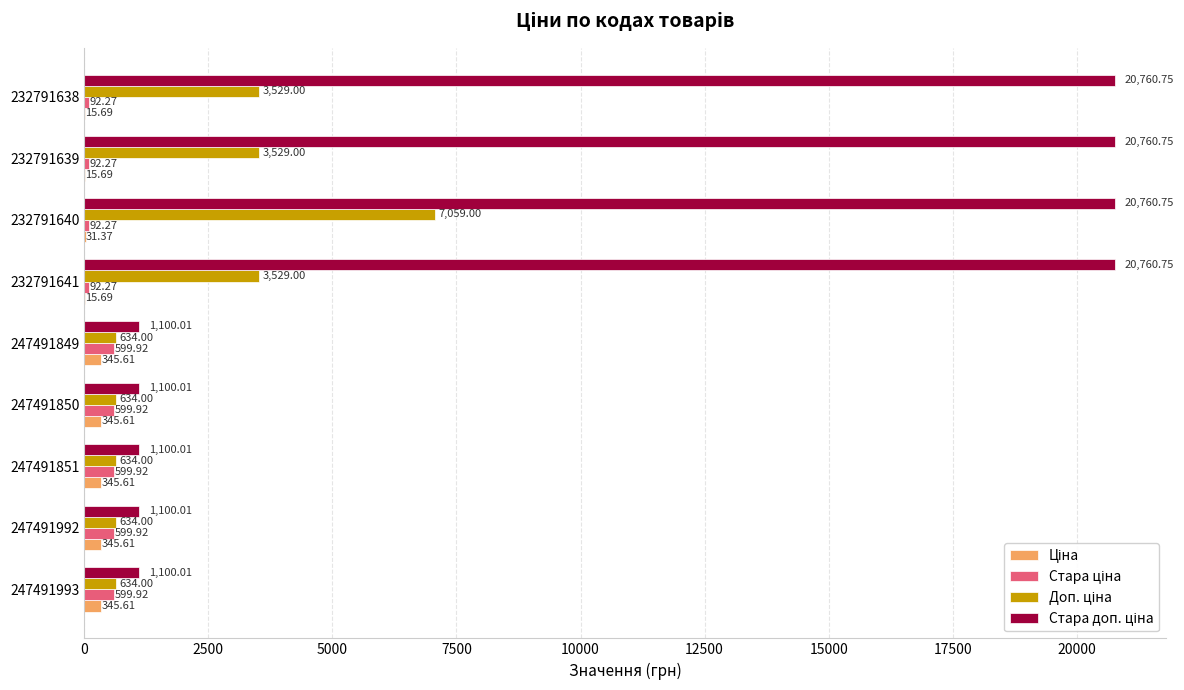

What is the total value across all series at 247491851?

2679.5